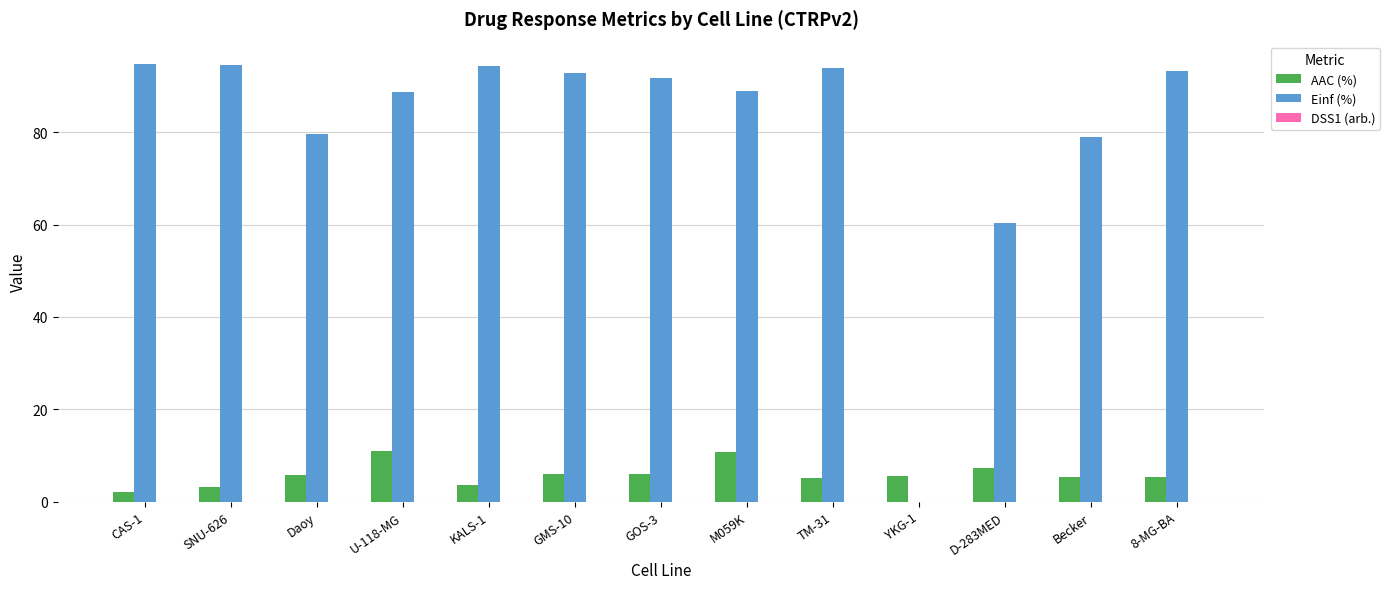

What is the sum of all Einf (%) values?

1052.4